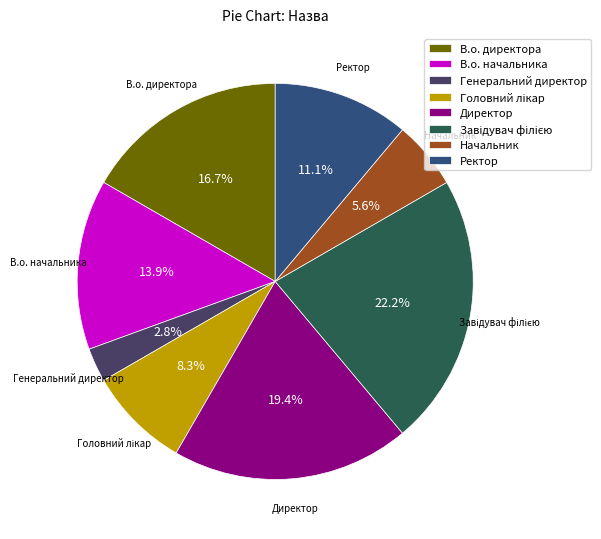

What percentage is NOT represented by Начальник?

94.4%